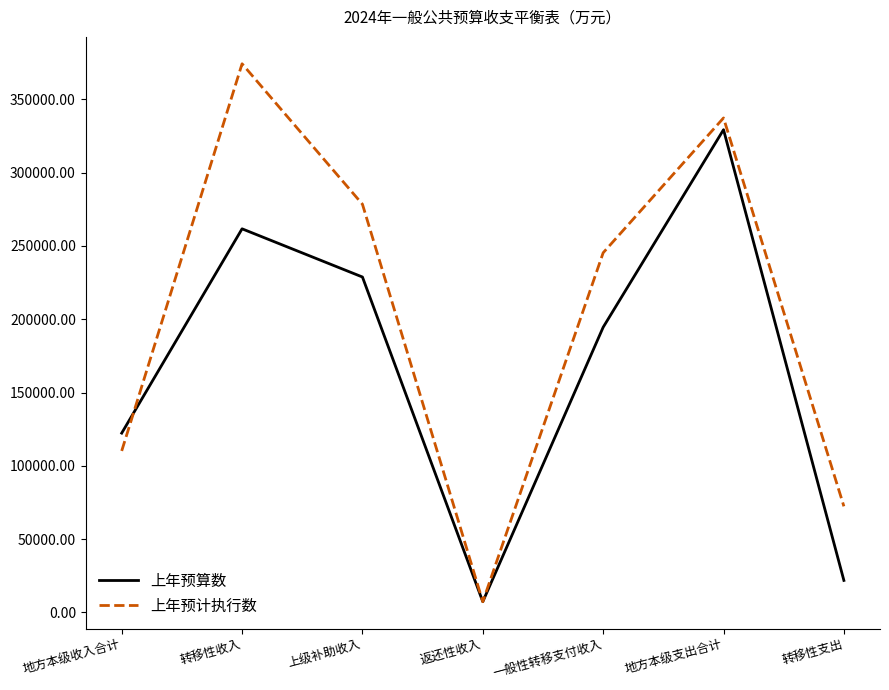

Reading left to right, transcribe all the data shown in this chart.

上年预算数: 122333	261722	228844	7310	194568	329344	21833
上年预计执行数: 110175	374317	278501	7310	245374	337356	72381